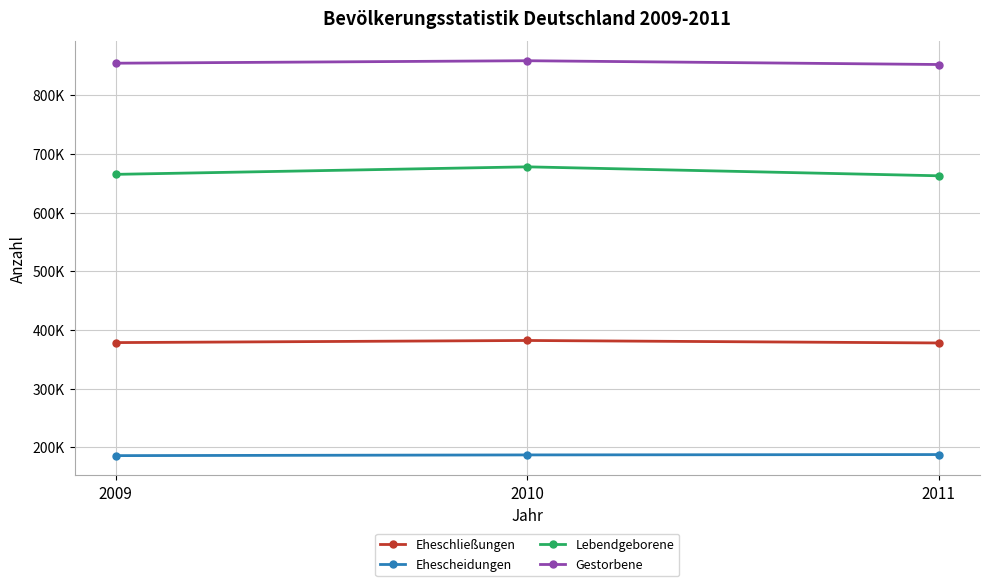

List the series in order of their peak value, lowest first.

Ehescheidungen, Eheschließungen, Lebendgeborene, Gestorbene